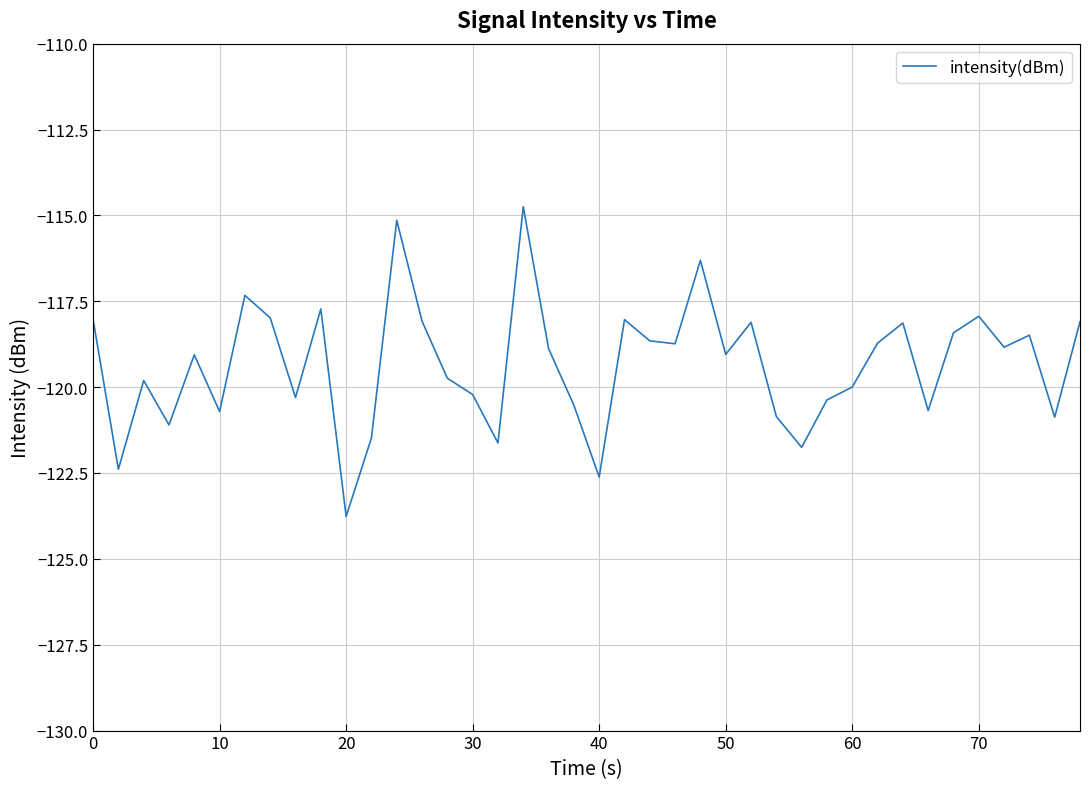

What is the maximum value shown in the chart?

-114.7